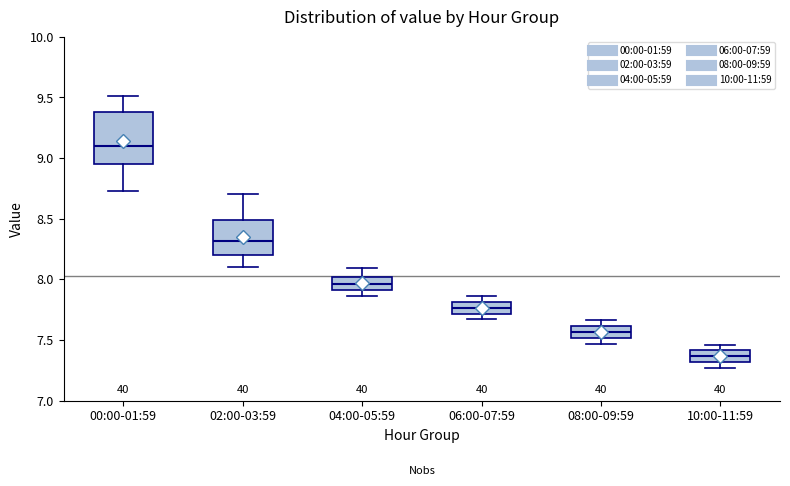

Where does the median line of the box for 10:00-11:59 sit on the y-axis? The values are not printed on the chart, so give them approximately, as read against the axis.

7.35